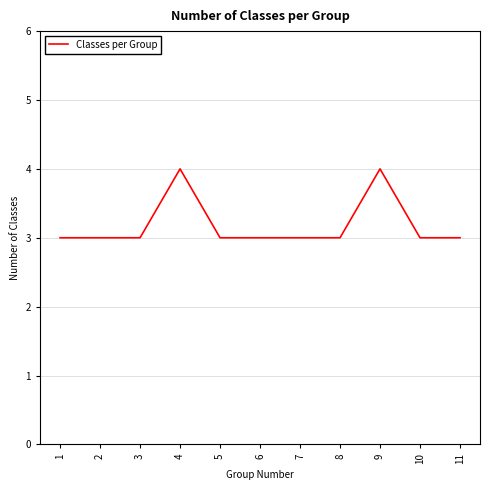

What is the change in value from 3 to 4?

+1